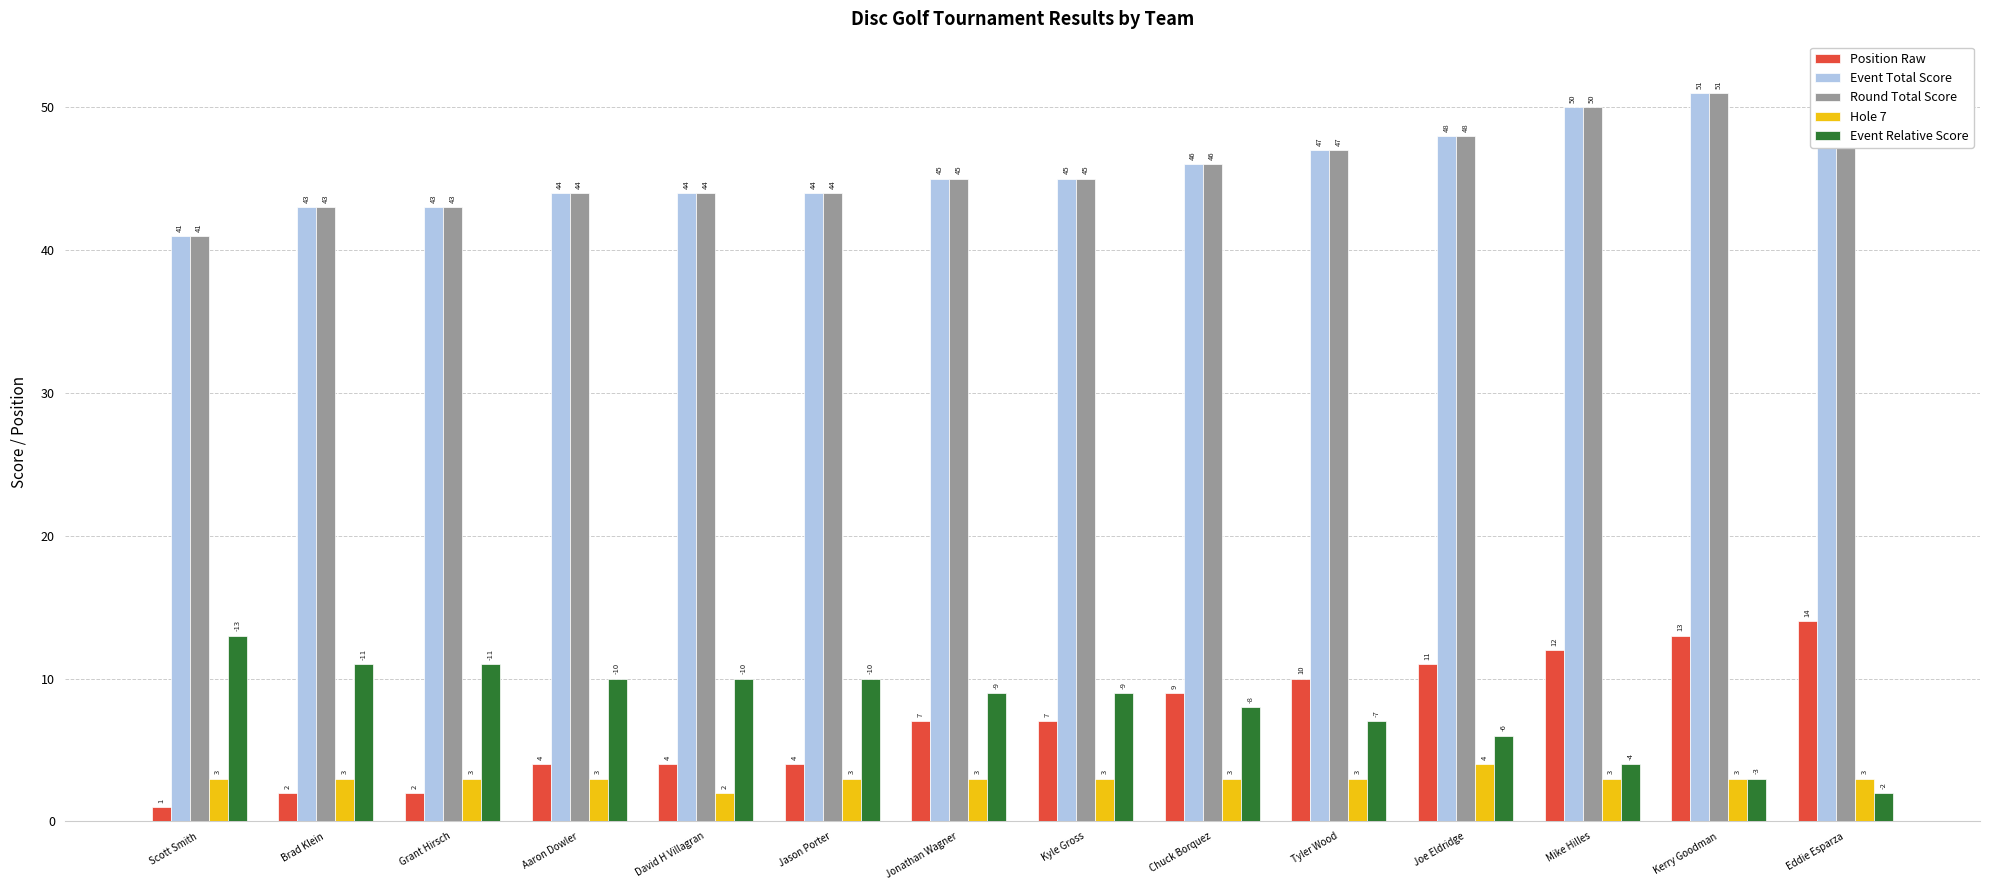

How many groups of bars are there?

14